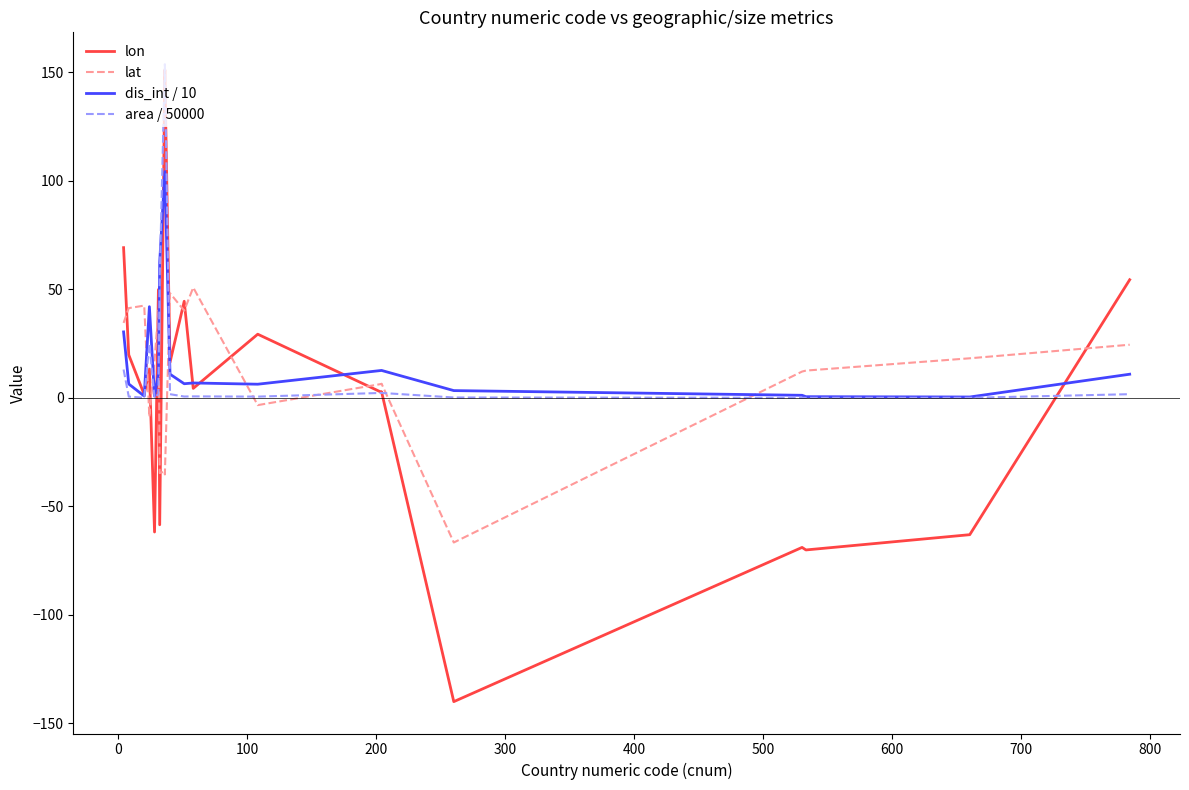

How many negative values does the lat series have?

6